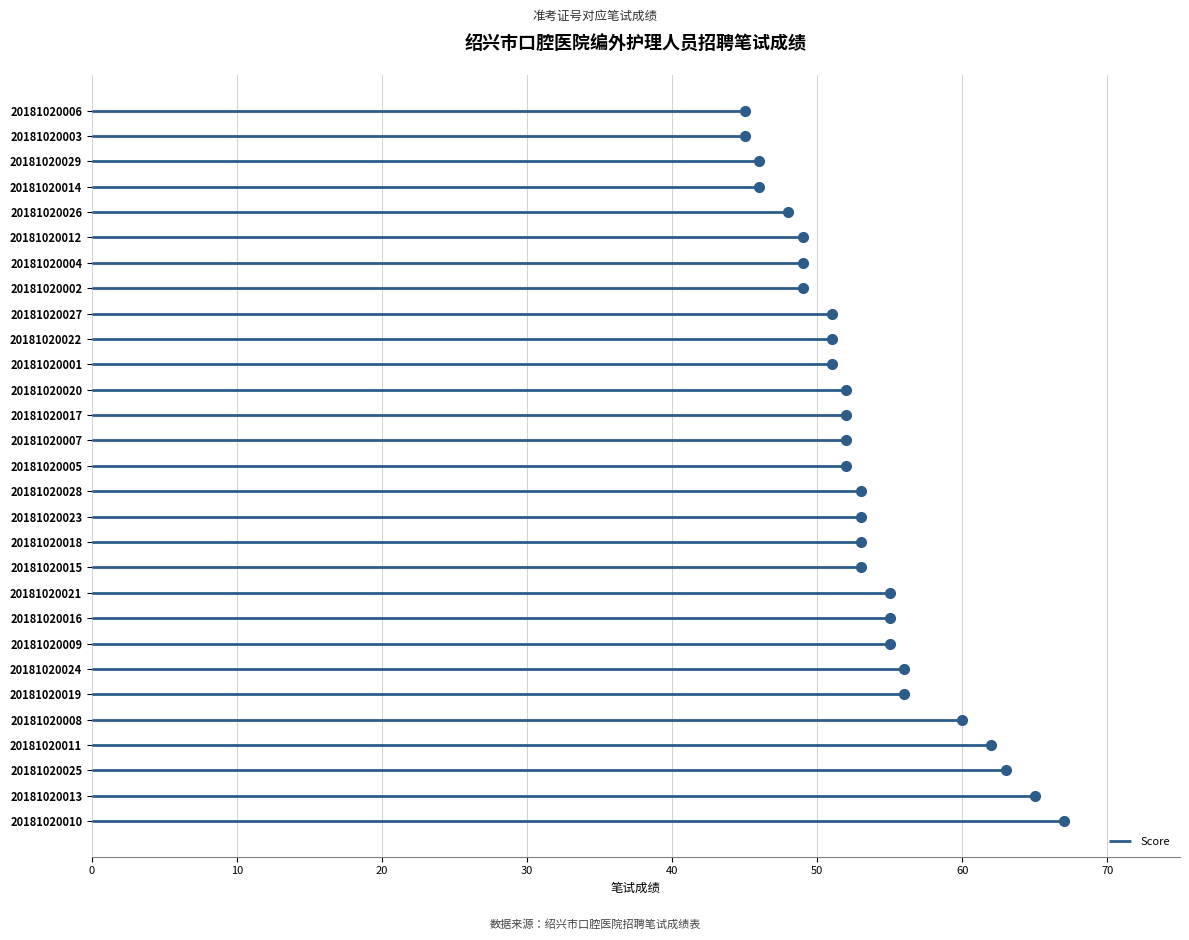

What is the difference between the maximum and second lowest values?

22